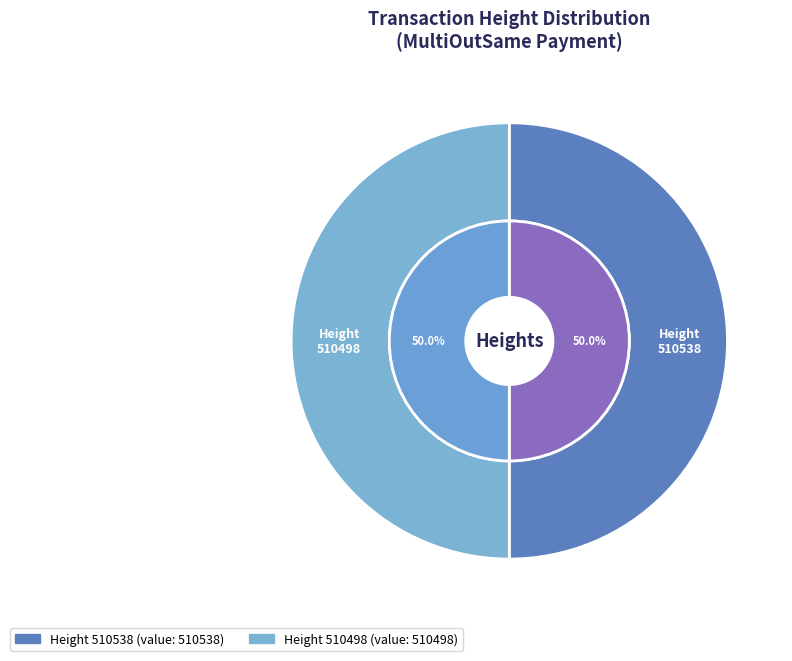

Does 510538 represent more than half of the total?

Yes